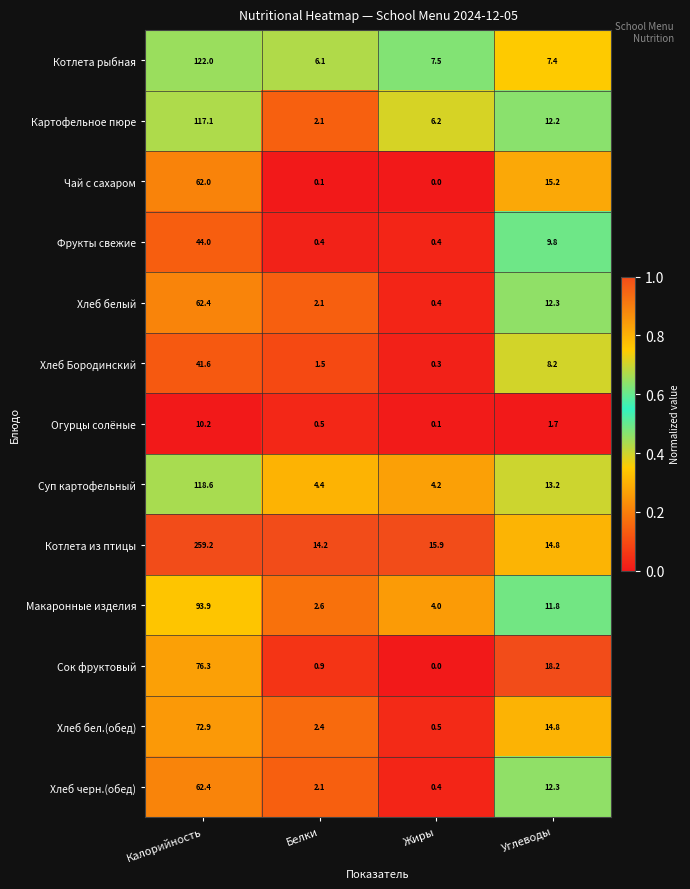

Between Калорийность and Углеводы, which series saw the biggest shift?

Котлета из птицы